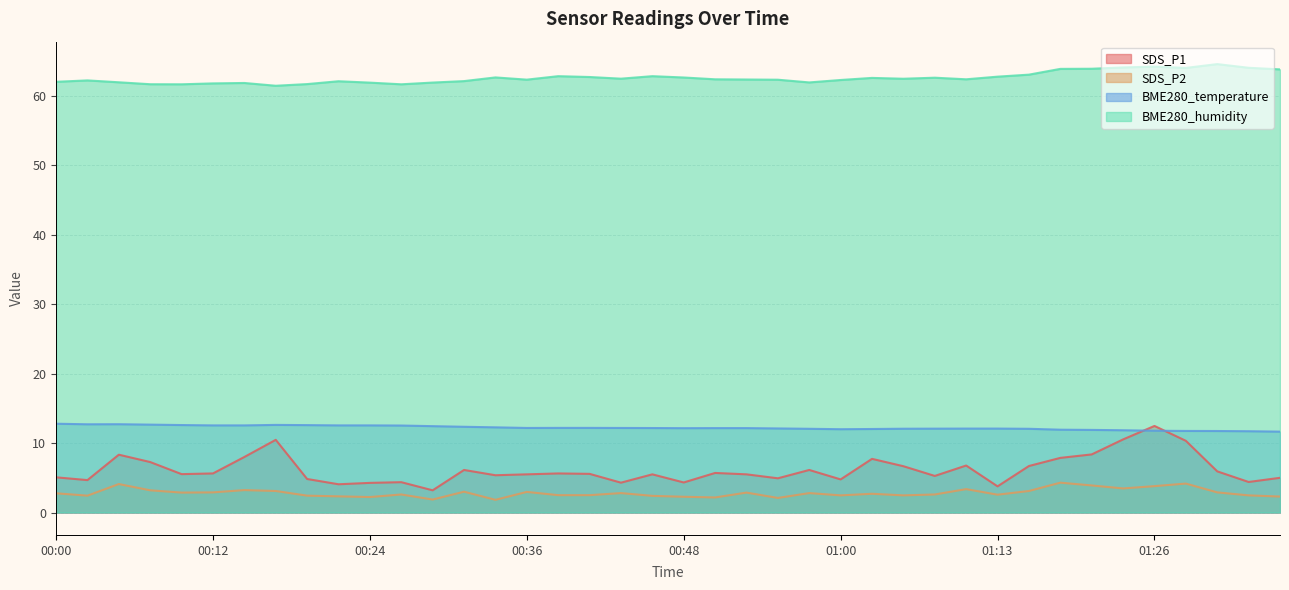

Reading right to left, extract all data points from this chart.

SDS_P1: 5.0	4.4	5.9	10.3	12.5	10.5	8.4	7.9	6.7	3.8	6.8	5.3	6.7	7.7	4.8	6.1	4.9	5.5	5.7	4.3	5.5	4.3	5.6	5.6	5.5	5.4	6.1	3.2	4.4	4.3	4.1	4.8	10.5	8.0	5.6	5.5	7.3	8.3	4.7	5.1
SDS_P2: 2.3	2.5	2.9	4.2	3.8	3.5	3.9	4.3	3.1	2.6	3.4	2.6	2.5	2.7	2.5	2.8	2.1	2.9	2.2	2.3	2.4	2.8	2.5	2.5	3.0	1.8	3.0	1.9	2.6	2.2	2.3	2.4	3.1	3.2	2.9	2.9	3.2	4.1	2.4	2.8
BME280_temperature: 11.7	11.7	11.7	11.8	11.8	11.8	11.9	11.9	12.1	12.1	12.1	12.1	12.1	12.0	12.0	12.1	12.1	12.2	12.2	12.2	12.2	12.2	12.2	12.2	12.2	12.3	12.3	12.4	12.5	12.6	12.6	12.6	12.6	12.6	12.6	12.6	12.7	12.7	12.7	12.8
BME280_humidity: 63.8	64.1	64.6	64.0	64.2	64.1	63.9	63.9	63.1	62.8	62.4	62.6	62.5	62.6	62.3	62.0	62.3	62.4	62.4	62.7	62.9	62.5	62.7	62.9	62.4	62.7	62.1	61.9	61.7	61.9	62.1	61.7	61.5	61.9	61.8	61.7	61.7	62.0	62.2	62.0